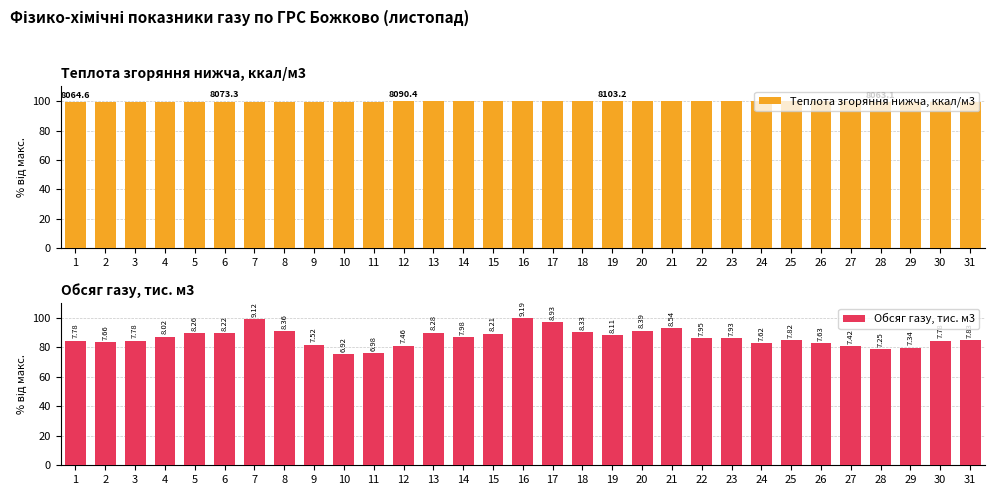

Reading left to right, list all the values displayed in this chart.

Теплота згоряння нижча, ккал/м3: 1=99.5	2=99.5	3=99.5	4=99.5	5=99.5	6=99.6	7=99.6	8=99.6	9=99.6	10=99.6	11=99.6	12=99.8	13=99.8	14=99.8	15=99.8	16=99.8	17=99.8	18=99.8	19=100.0	20=100.0	21=100.0	22=100.0	23=100.0	24=100.0	25=100.0	26=100.0	27=100.0	28=99.5	29=99.5	30=99.5	31=99.5
Обсяг газу, тис. м3: 1=84.7	2=83.3	3=84.6	4=87.3	5=89.9	6=89.5	7=99.3	8=91.0	9=81.9	10=75.3	11=75.9	12=81.2	13=90.1	14=86.9	15=89.4	16=100.0	17=97.1	18=90.6	19=88.3	20=91.4	21=92.9	22=86.6	23=86.3	24=82.9	25=85.1	26=83.1	27=80.7	28=78.8	29=79.9	30=84.6	31=85.2